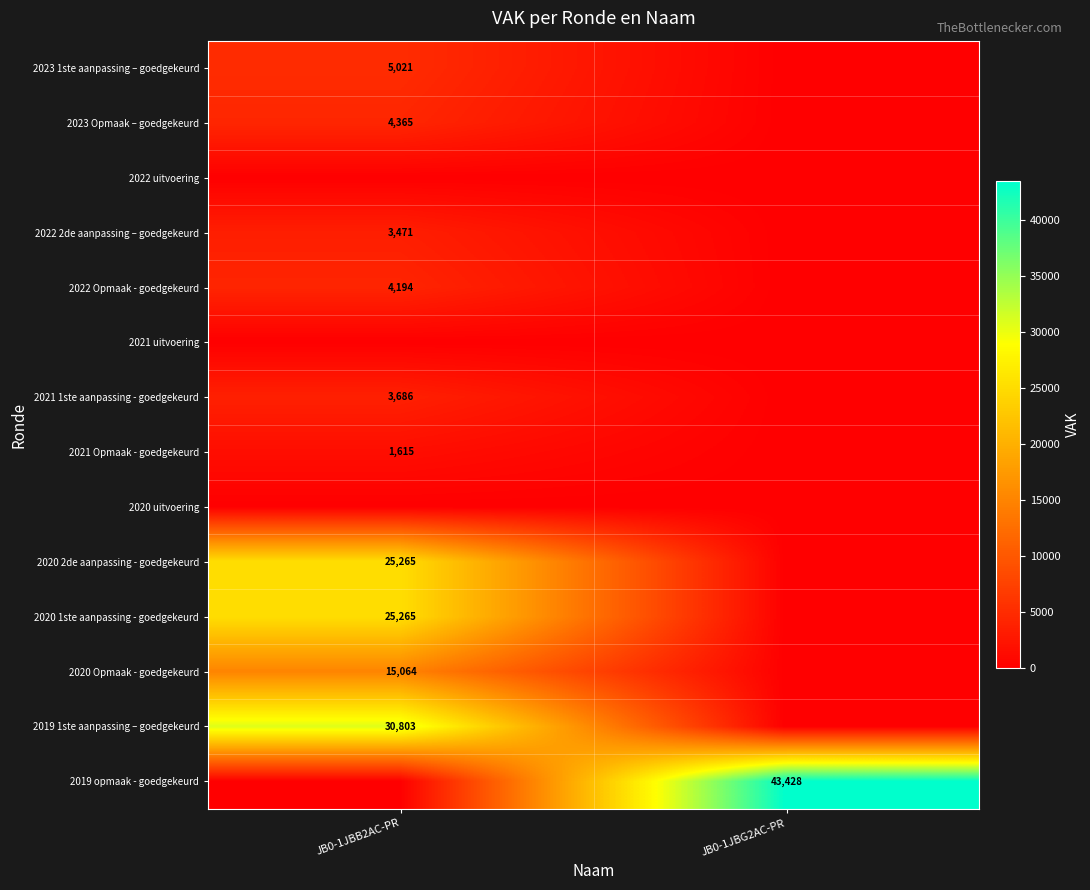

Is it true that 2023 Opmaak – goedgekeurd equals 4365 at JB0-1JBB2AC-PR?

True